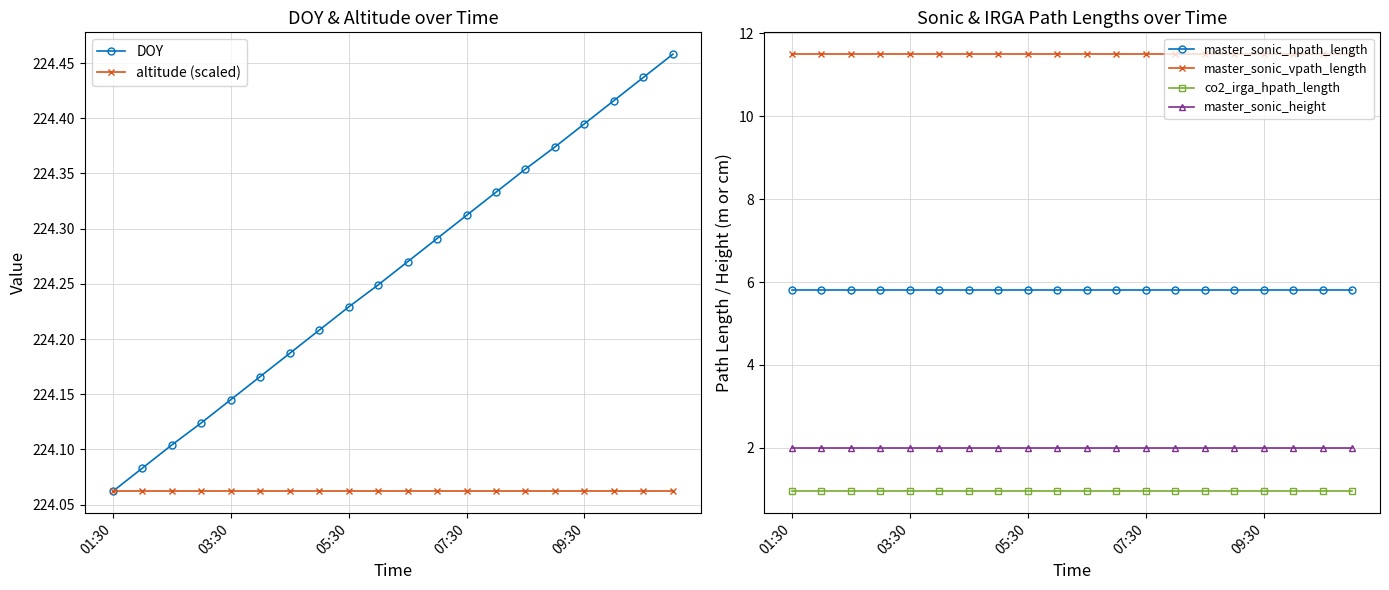

What is the approximate value of master_sonic_vpath_length at 05:30?

11.5